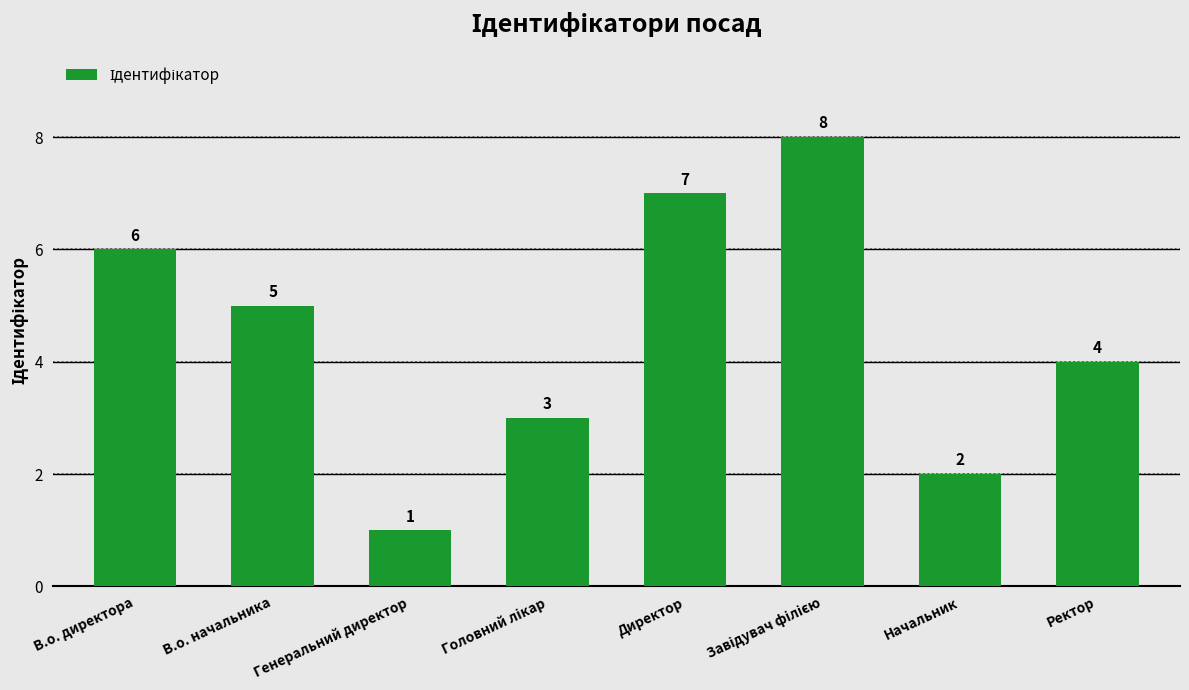

Which has a higher value, Ректор or Начальник?

Ректор